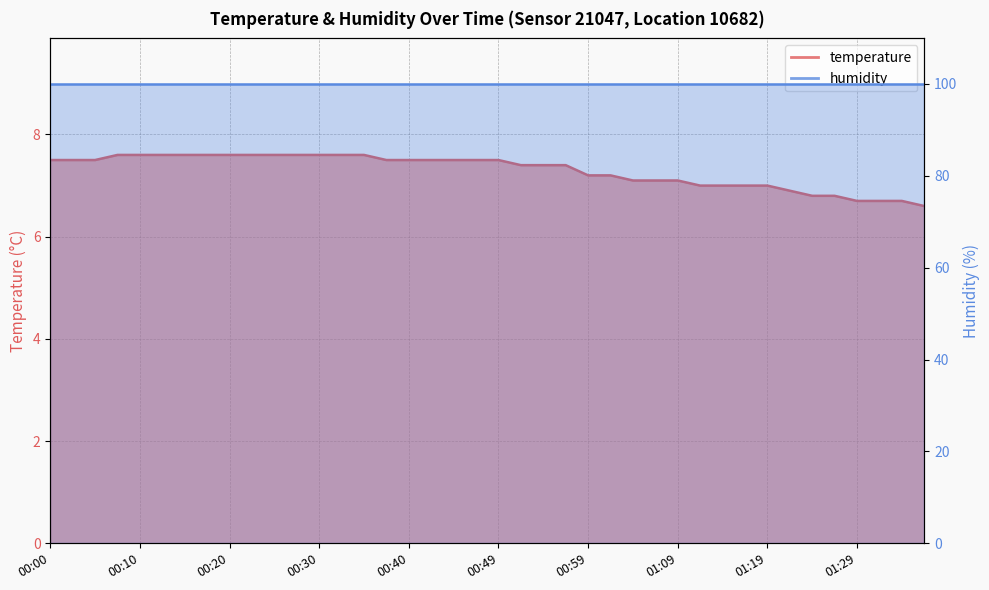

What is the minimum value shown in the chart?

6.6